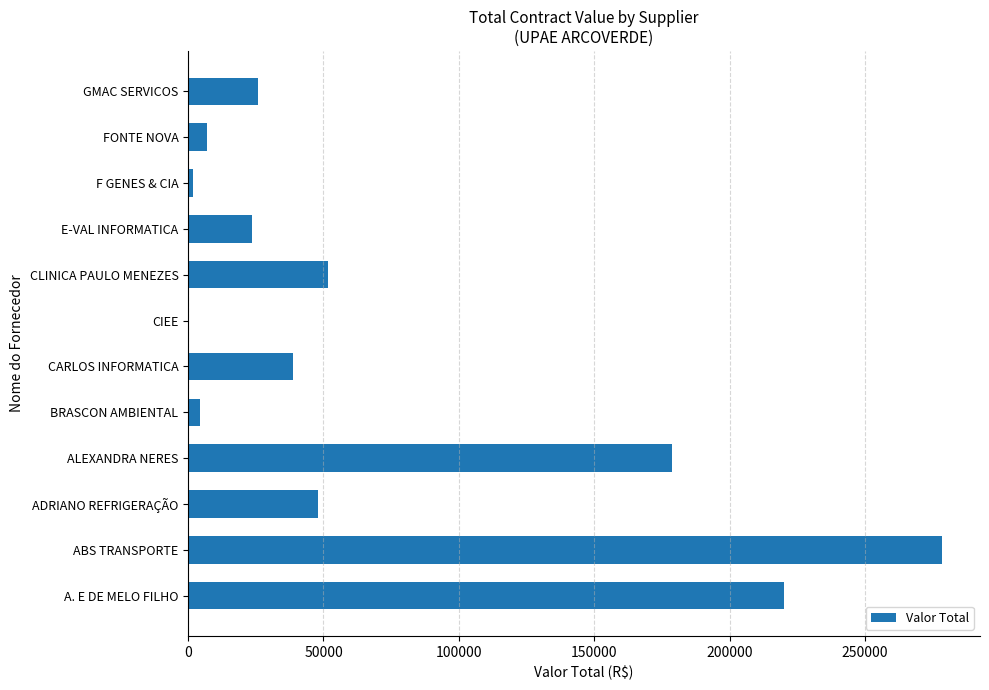

The chart shows a value of 77323.5 at ABS TRANSPORTE. True or false?

False